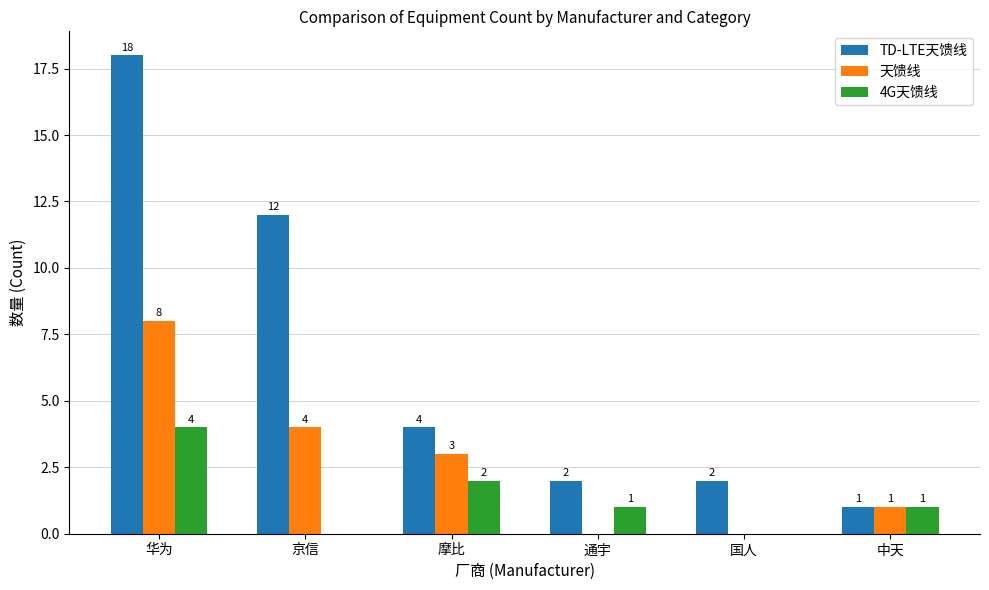

The TD-LTE天馈线 series shows 2 at 国人. True or false?

True